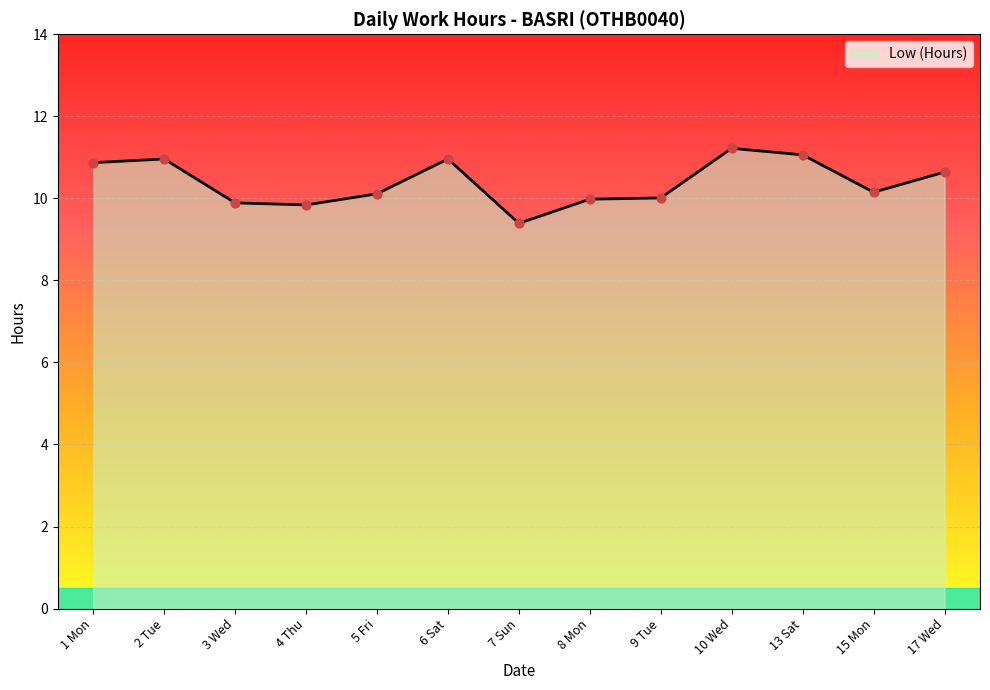

What is the change in value from 1 Mon to 5 Fri?

-0.8